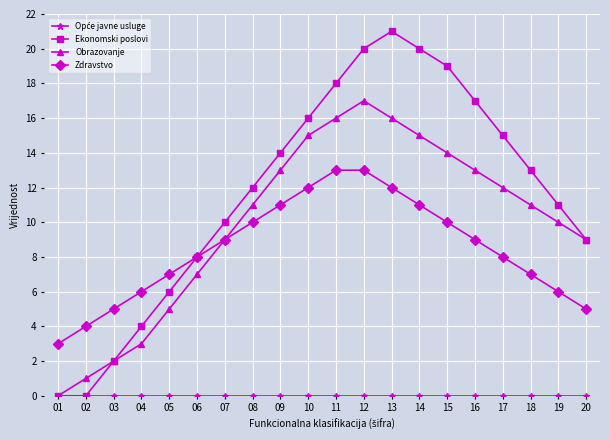

Is this an area chart (filled region under the line)?

No